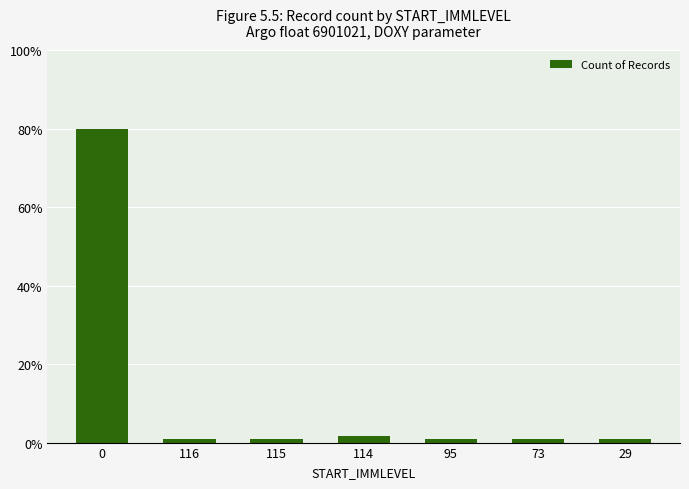

What is the label of the 4th bar from the left?

114